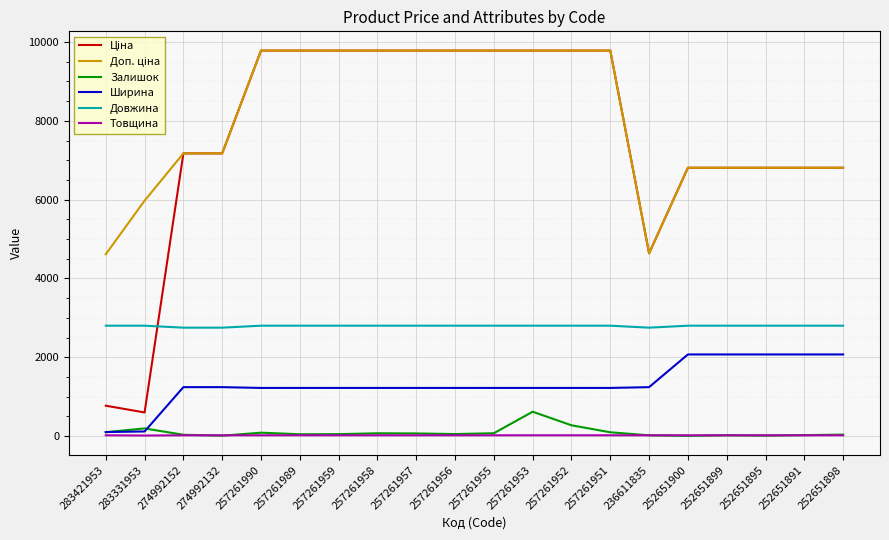

What is the maximum value for Ширина?

2070.0